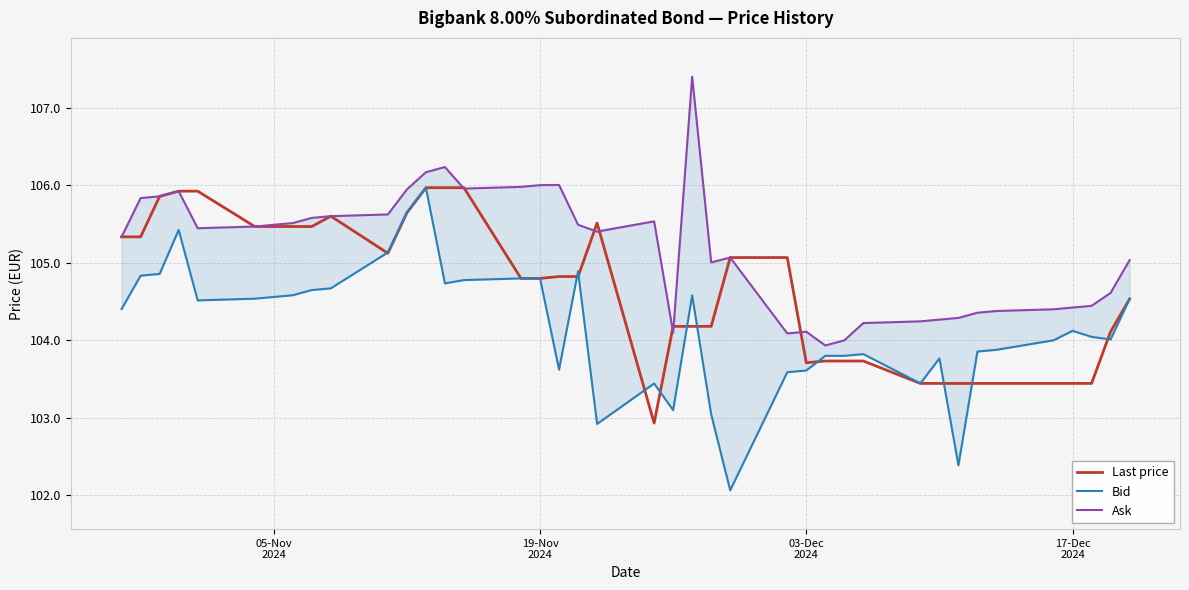

What is the lowest value of the Last price series?

102.9